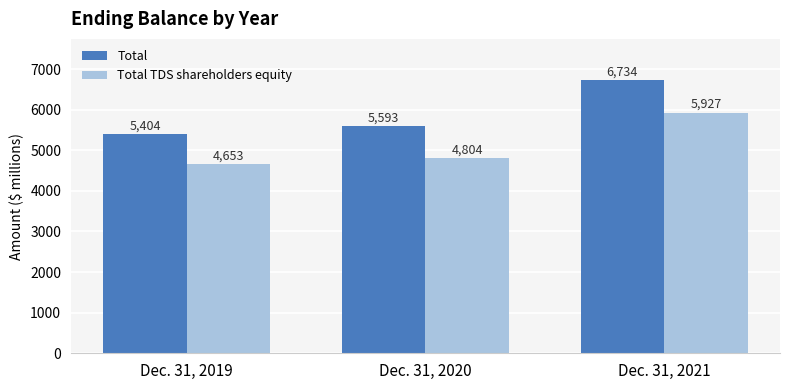

Which category has the highest value across all series?

Dec. 31, 2021